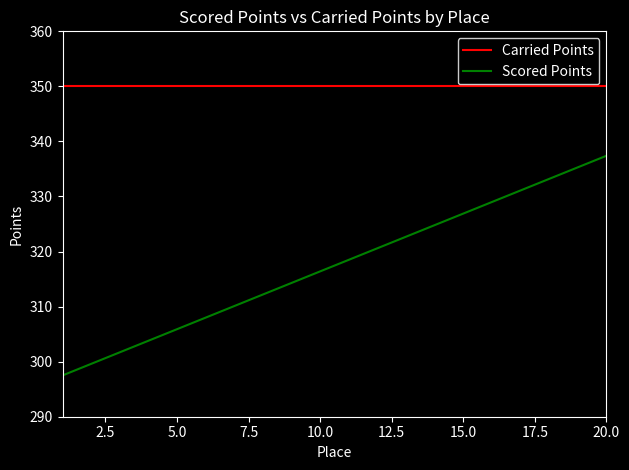

Reading left to right, transcribe all the data shown in this chart.

Carried Points: 350.0	350.0	350.0	350.0	350.0	350.0	350.0	350.0	350.0	350.0	350.0	350.0	350.0	350.0	350.0	350.0	350.0	350.0	350.0	350.0
Scored Points: 297.5	299.6	301.7	303.8	305.9	308.0	310.1	312.2	314.3	316.4	318.5	320.6	322.7	324.8	326.9	329.0	331.1	333.2	335.3	337.4